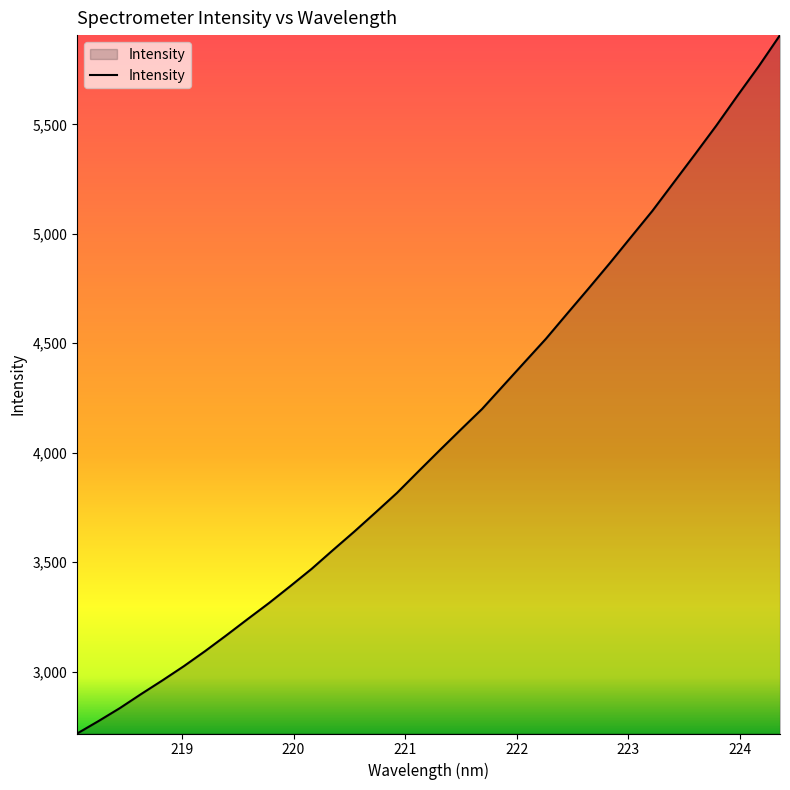

Reading left to right, extract all data points from this chart.

2716.9	2773.6	2832.7	2897.1	2959.6	3024.3	3093.3	3165.7	3239.9	3313.1	3390.4	3469.3	3555.0	3639.4	3727.0	3815.8	3913.5	4010.2	4105.5	4199.7	4306.9	4413.9	4520.6	4635.7	4750.0	4866.1	4985.8	5104.9	5234.0	5363.0	5493.9	5631.3	5765.6	5908.1